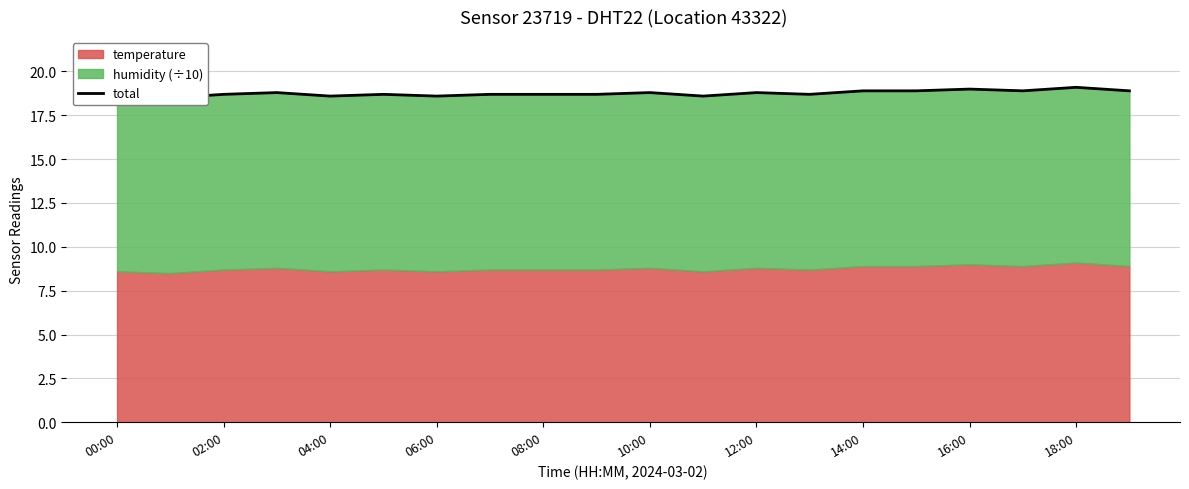

What is the sum of all values?

375.0